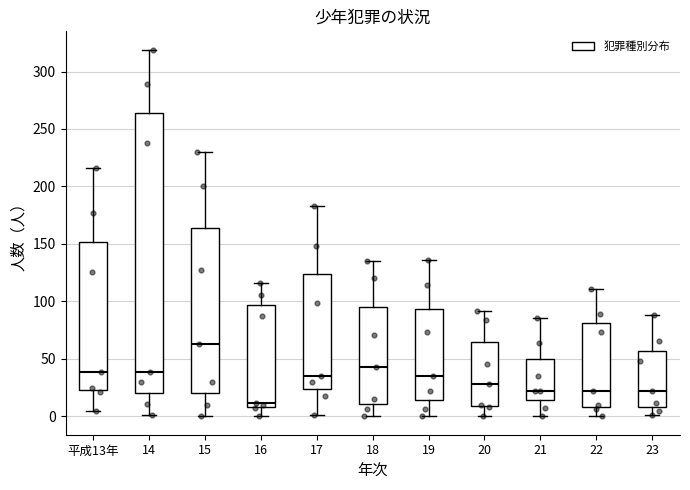

Where does the upper whisker of the box for 18 end on the y-axis? The values are not printed on the chart, so give them approximately, as read against the axis.

135